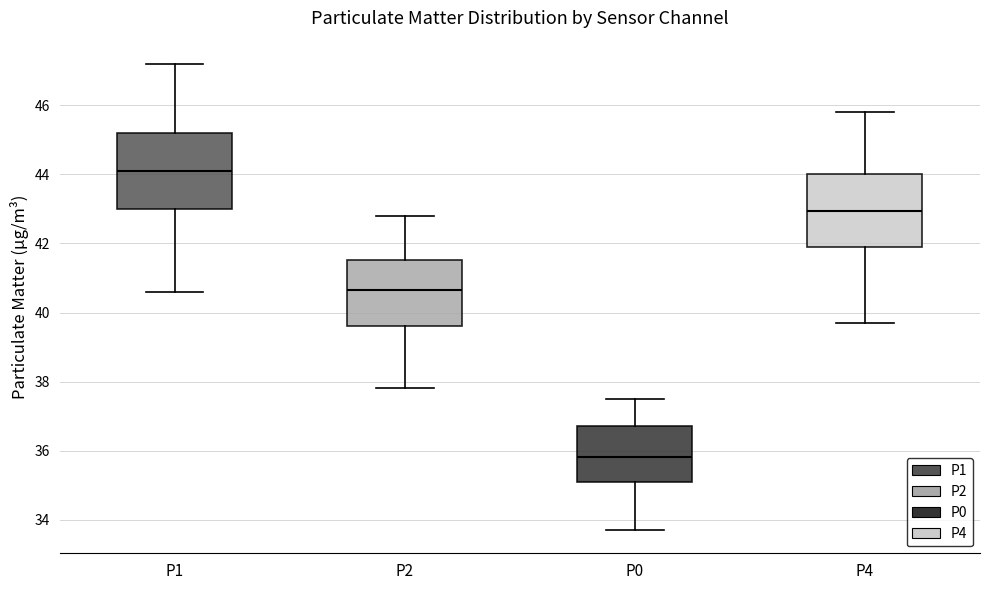

Reading left to right, transcribe this box plot: for each box, give where its median line is, the range the box spans, and where its two whiskers end, as read against the y-axis. The values are not printed on the chart, so give them approximately, as read against the axis.

P1: median 44.2, box 43.0 to 45.2, whiskers 40.6 to 47.2
P2: median 40.6, box 39.6 to 41.6, whiskers 37.8 to 42.8
P0: median 35.8, box 35.2 to 36.8, whiskers 33.8 to 37.6
P4: median 43.0, box 42.0 to 44.0, whiskers 39.8 to 45.8